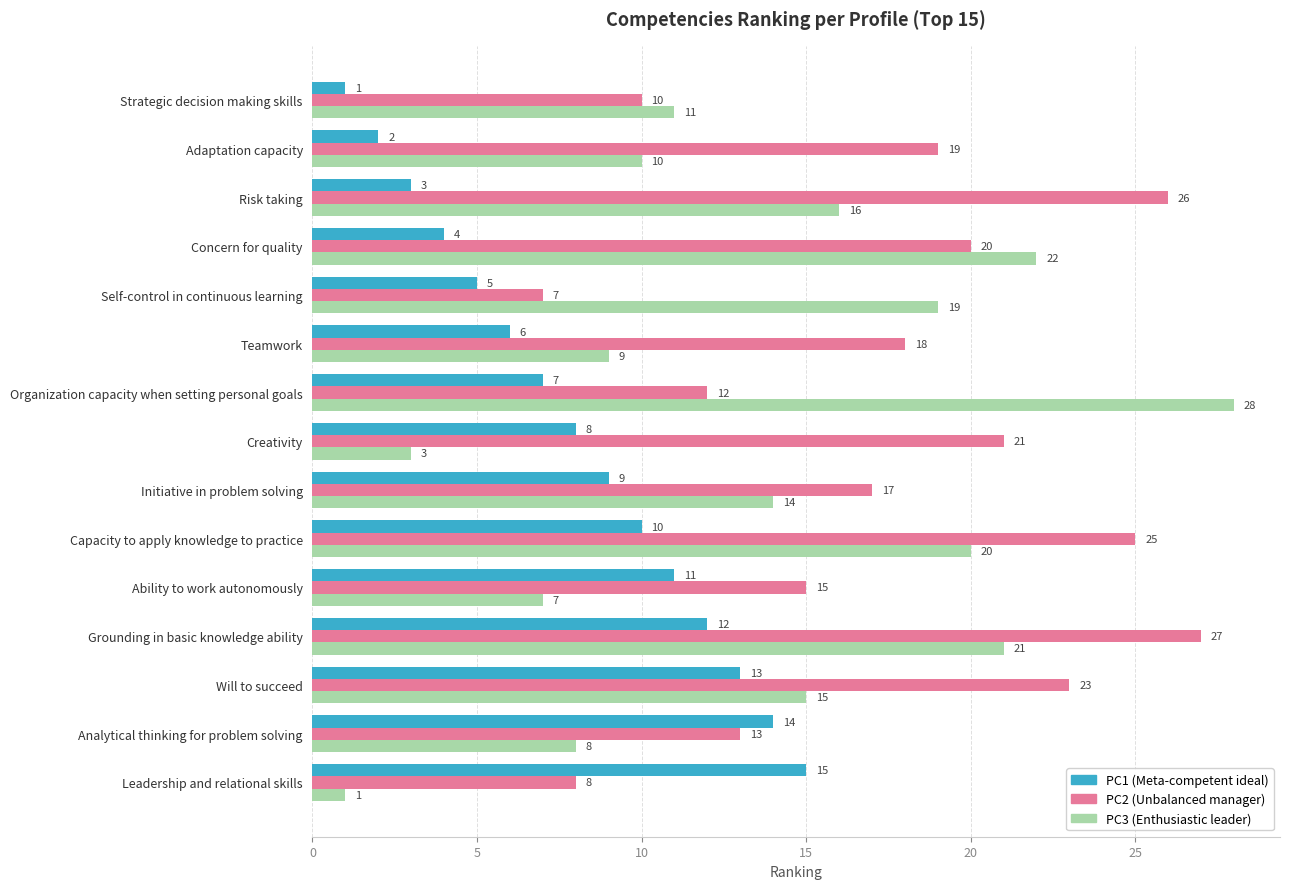

At which category is the sum across all series the highest?

Grounding in basic knowledge ability